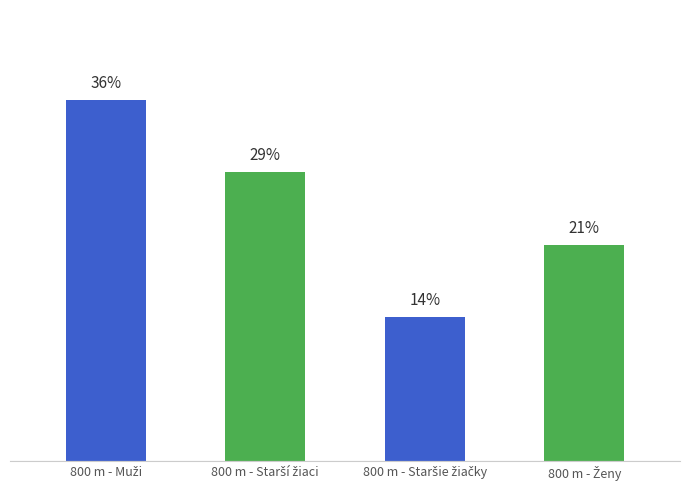

Are the bars horizontal?

No